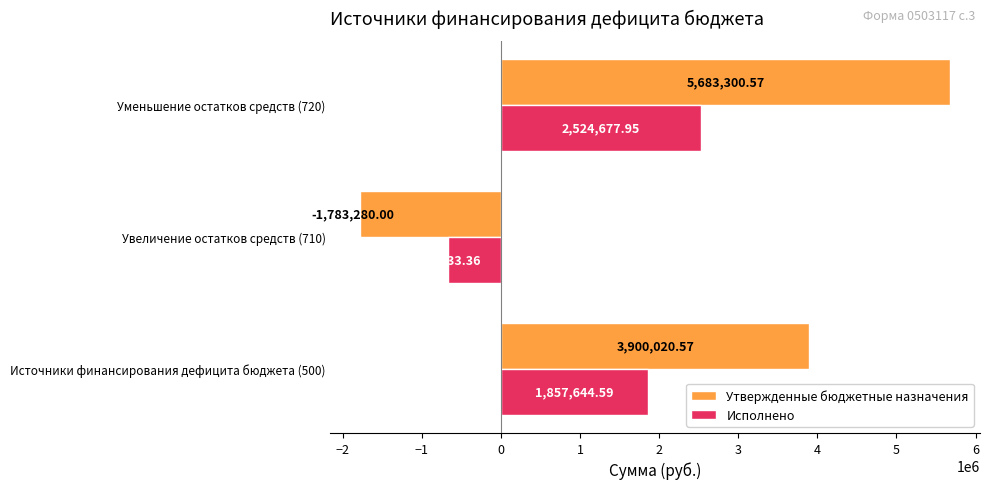

Rank the series by their maximum value, from highest to lowest.

Утвержденные бюджетные назначения, Исполнено